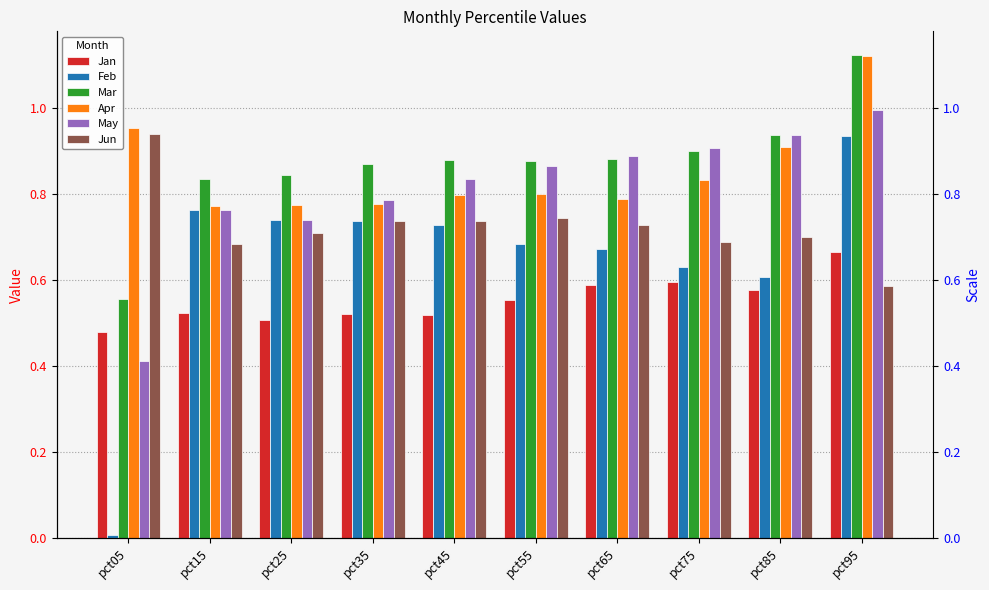

Which series has the largest range (max minus min)?

Feb